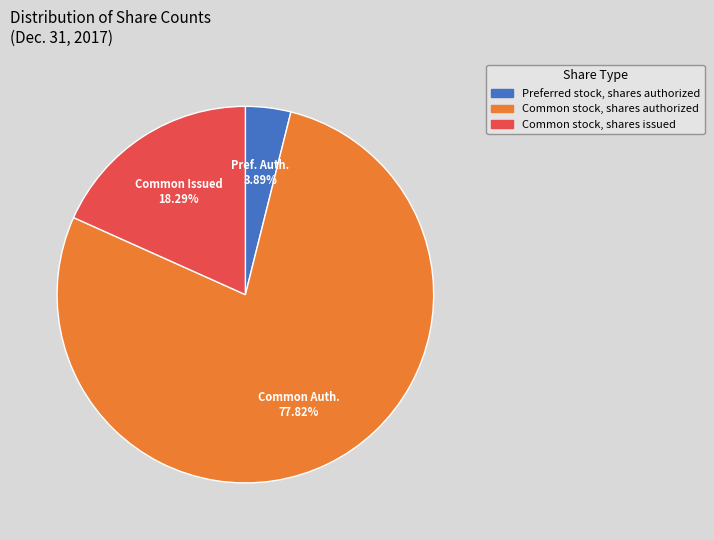

The Common stock, shares authorized slice represents 71% of the pie. True or false?

False